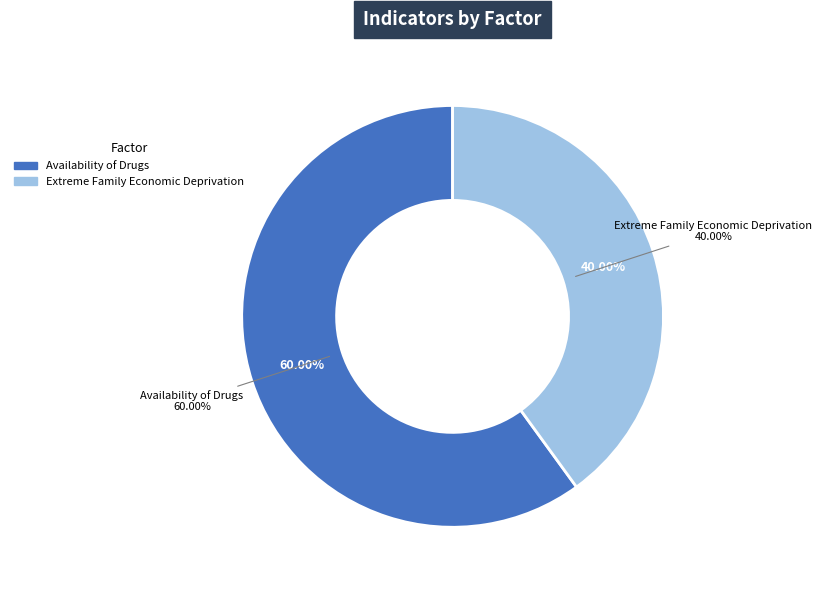

To the nearest percent, what is the combined percentage of Availability of Drugs and Extreme Family Economic Deprivation?

100%